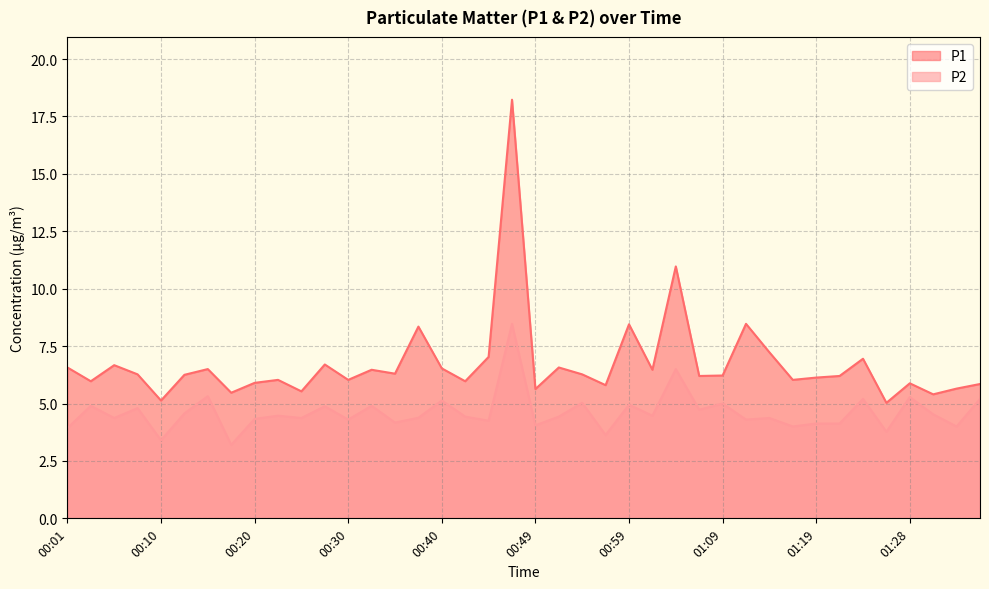

What position from the left is 00:42?

18